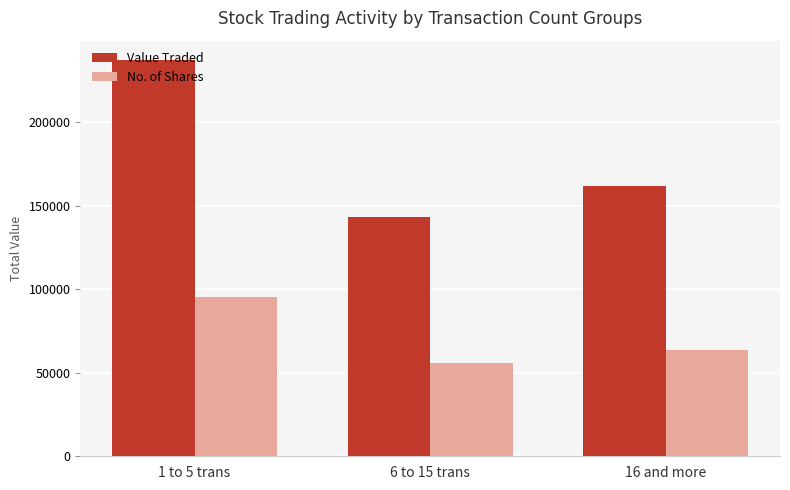

Which series has the largest total across all categories?

Value Traded